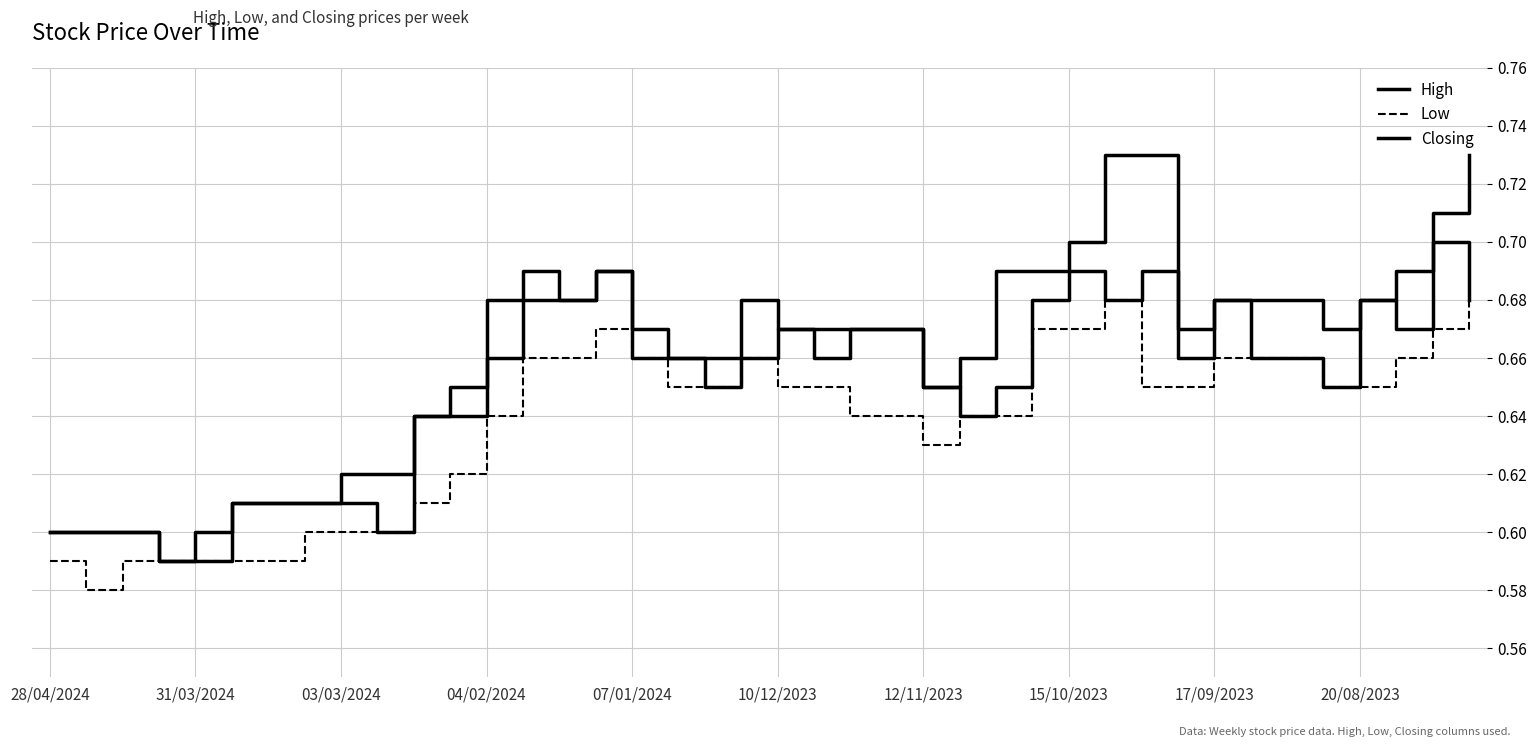

Does the chart display data point markers on the line(s)?

No